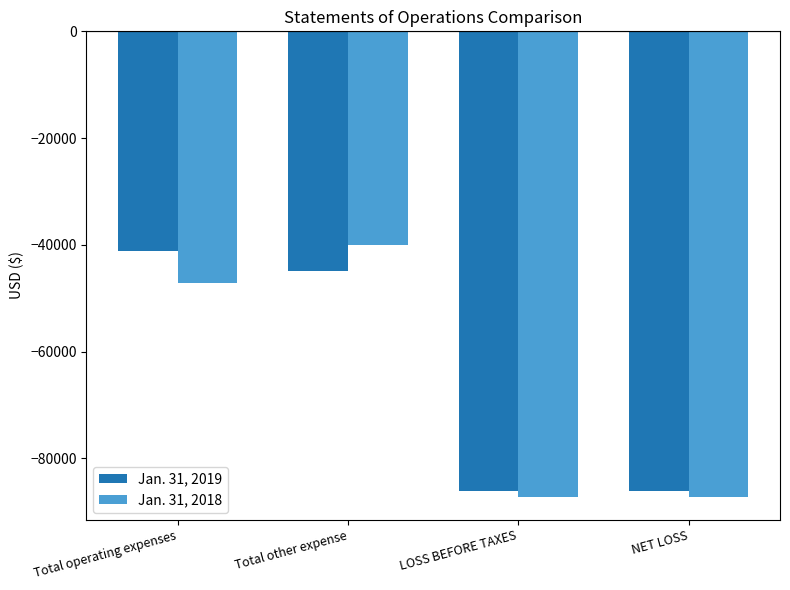

What is the maximum value for Jan. 31, 2019?

-41105